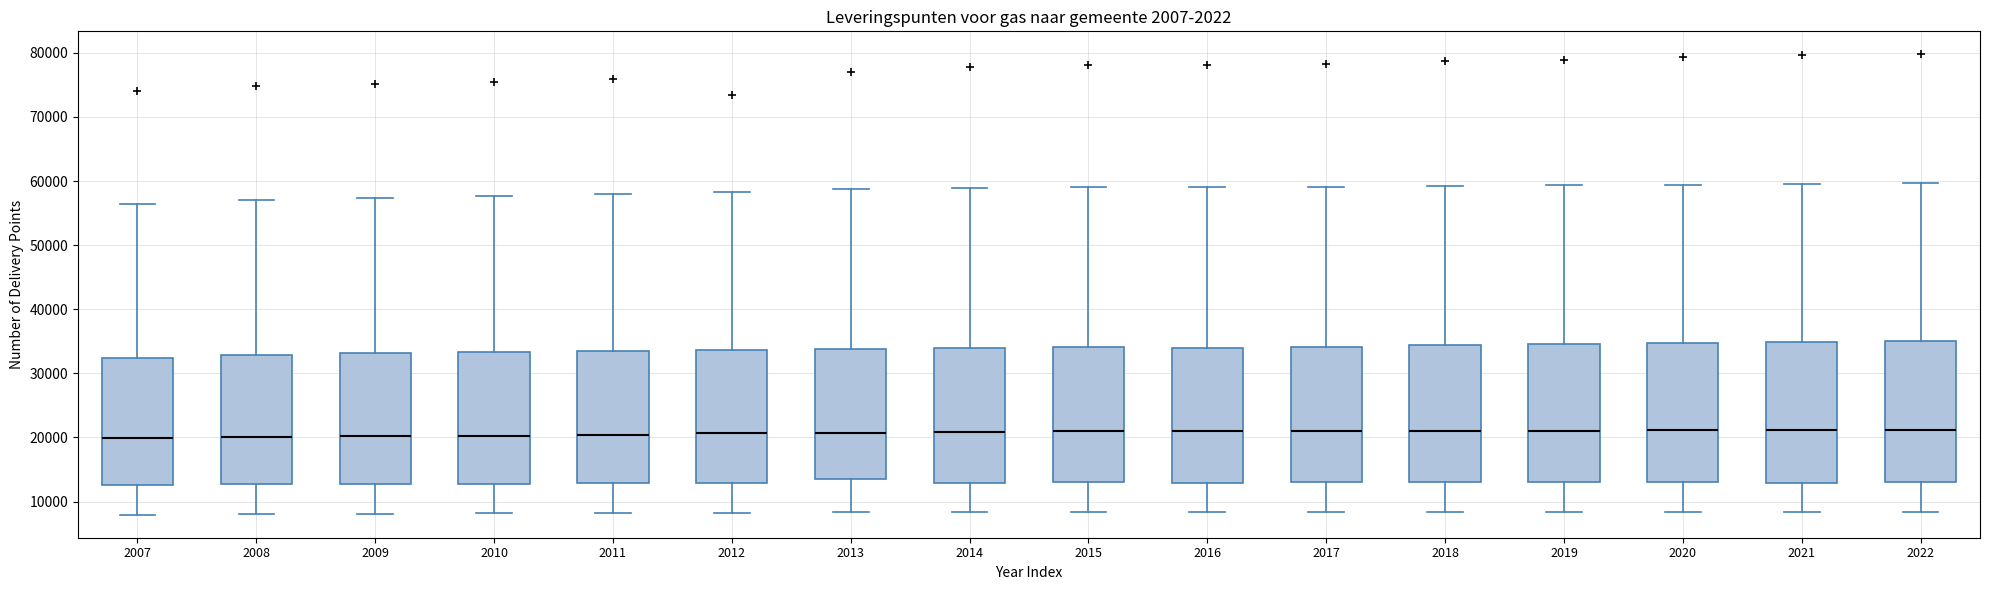

Where is the upper edge of the box at x = 2016 on the y-axis? The values are not printed on the chart, so give them approximately, as read against the axis.

34000